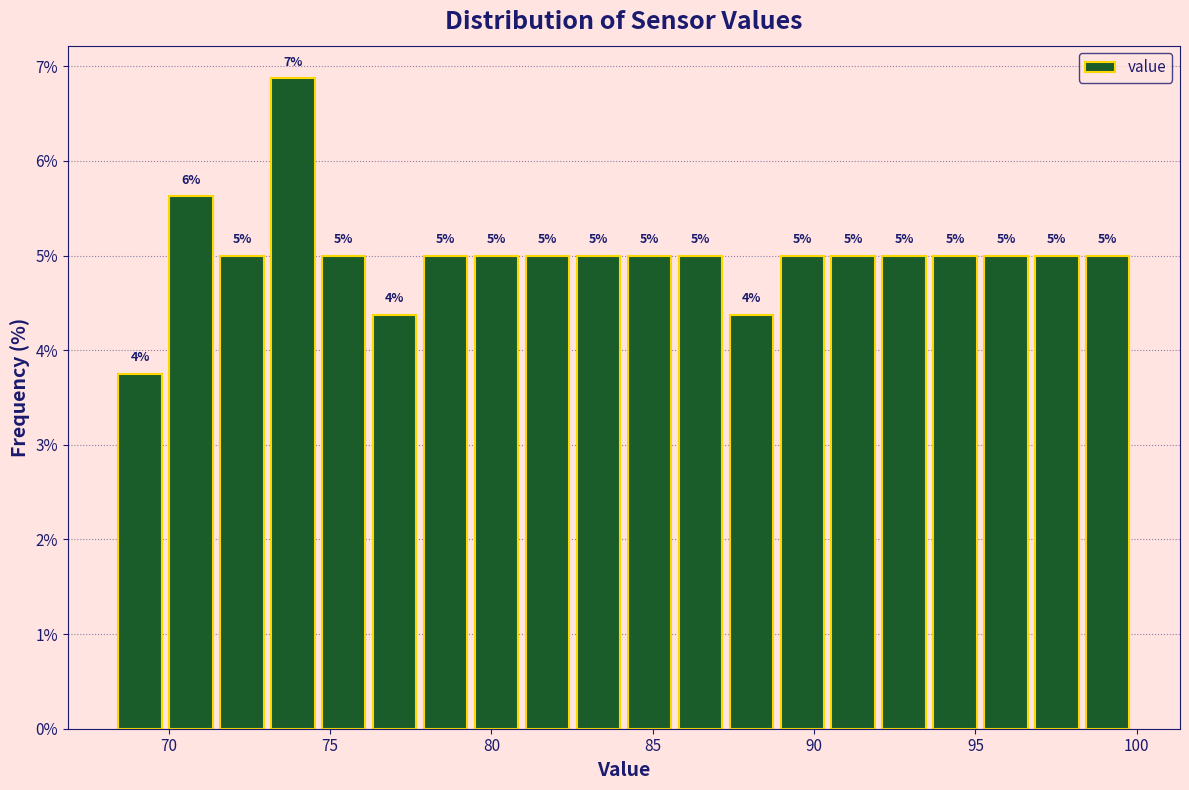

Read against the x-axis, roughly where is the centre of the tallest bar?

74.0